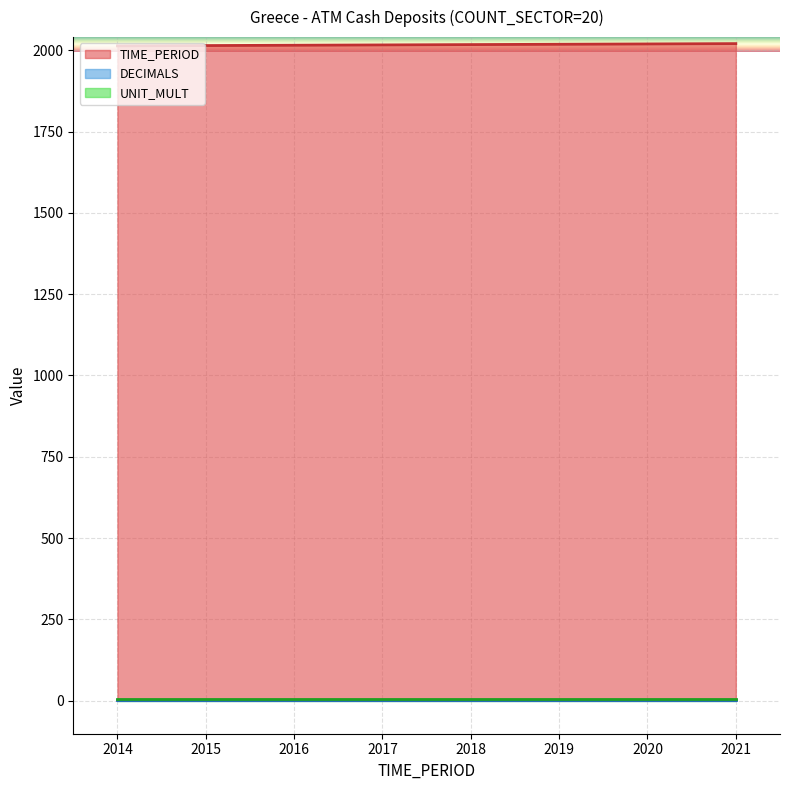

Reading left to right, what are all the values shown in this chart?

TIME_PERIOD: 2014	2015	2016	2017	2018	2019	2020	2021
DECIMALS: 3	3	3	3	3	3	3	3
UNIT_MULT: 6	6	6	6	6	6	6	6